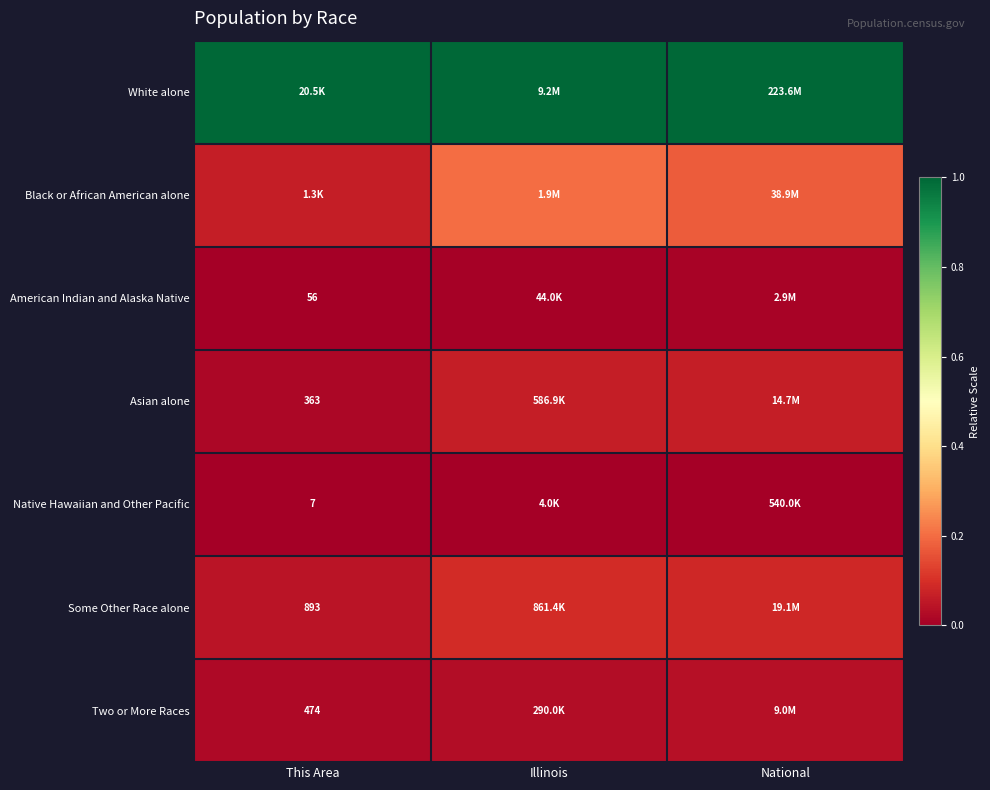

At which label does White alone reach its minimum?

This Area